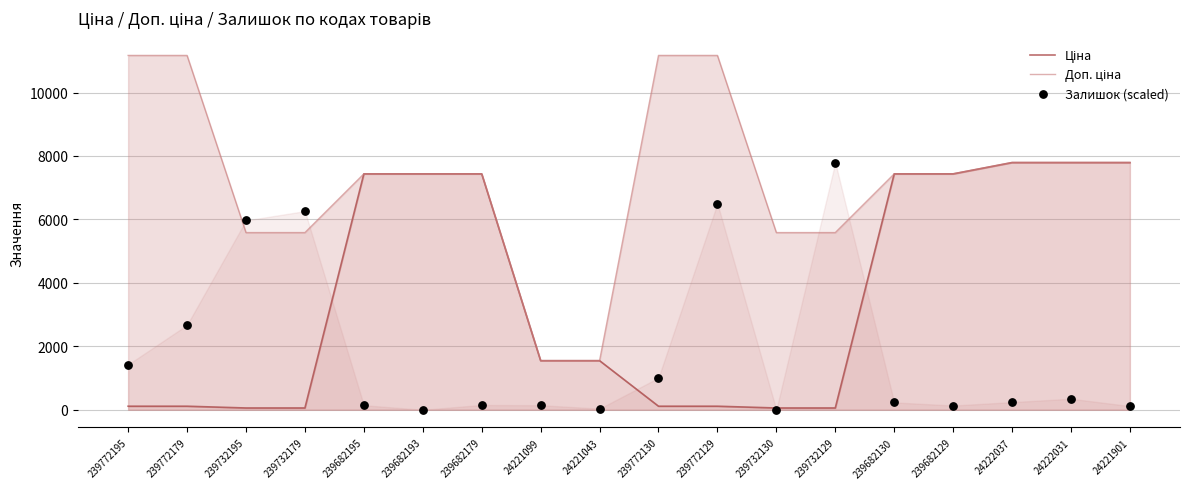

Which series reaches the minimum Y coordinate?

Залишок (scaled)